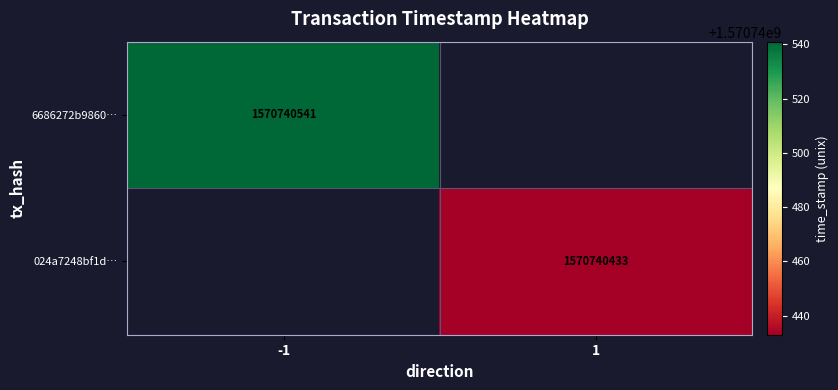

Reading left to right, what are all the values shown in this chart?

6686272b9860c855c320eed0ede7db97a052ce5: -1	1570740541
024a7248bf1d7c368a209ce4a11aa750ca81c6a: 1	1570740433